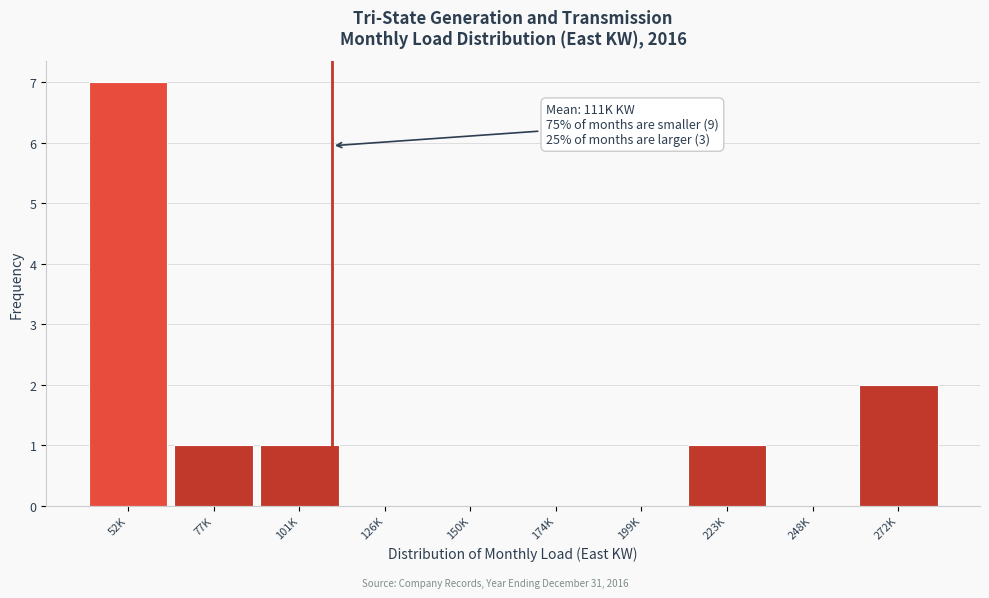

Reading left to right, list all the values displayed in this chart.

52K=7	77K=1	101K=1	126K=0	150K=0	174K=0	199K=0	223K=1	248K=0	272K=2